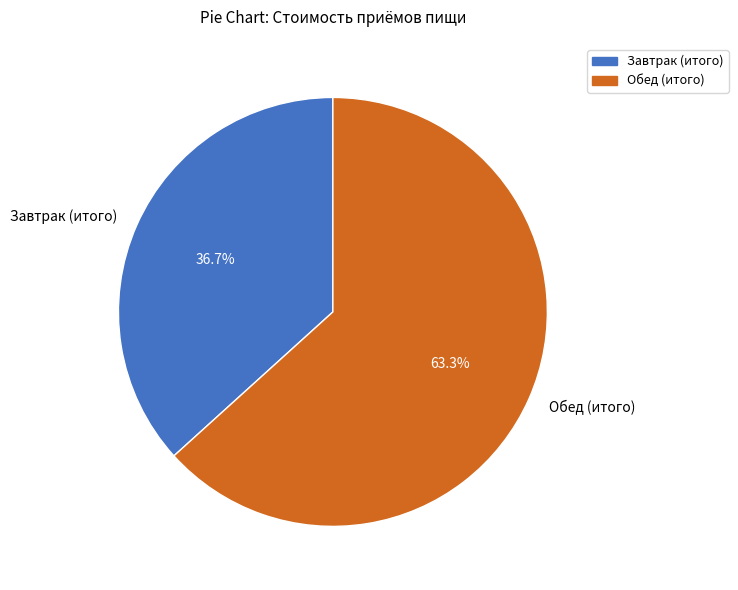

What is the ratio of the value at Обед (итого) to the value at Завтрак (итого)?

1.7